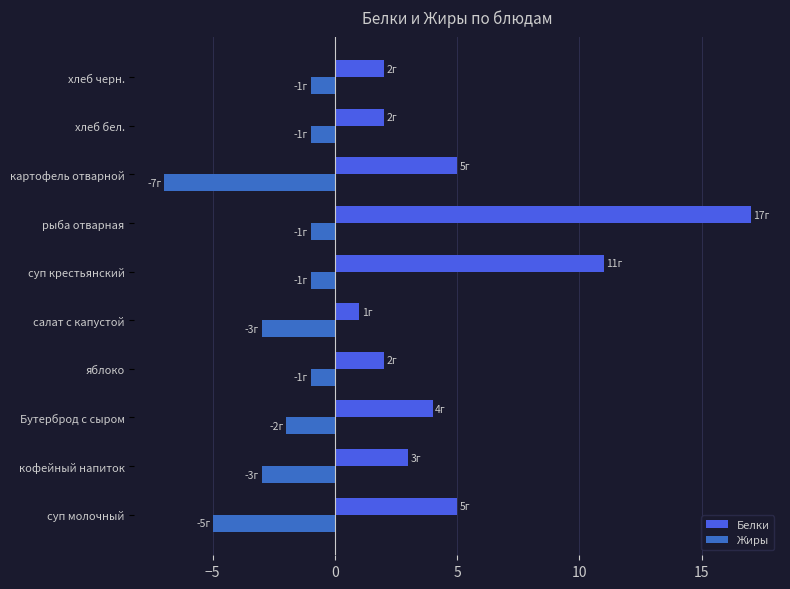

What is the difference between the maximum and minimum values in the Жиры series?

6